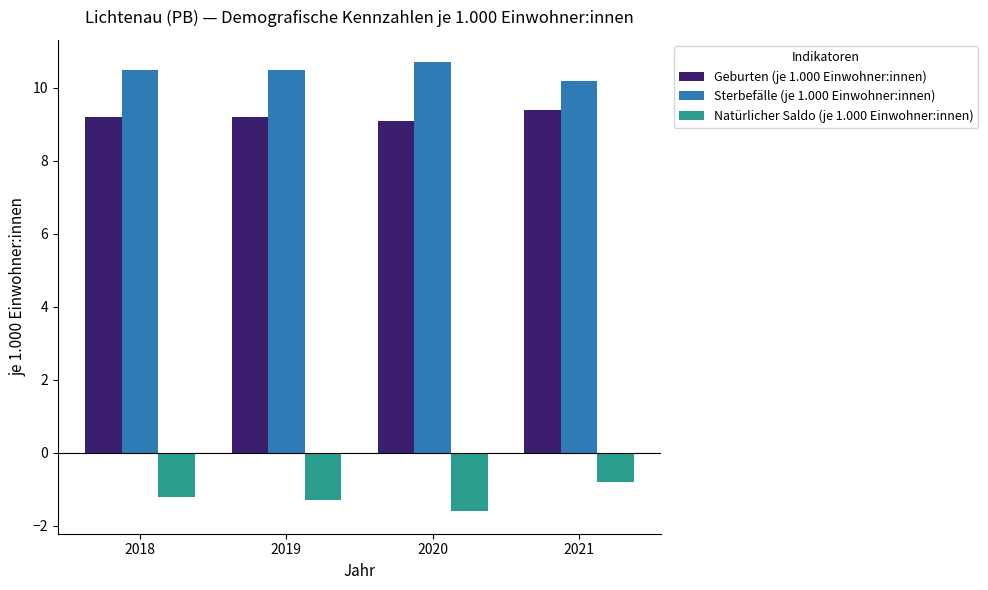

At how many categories does at least one series exceed 0?

4